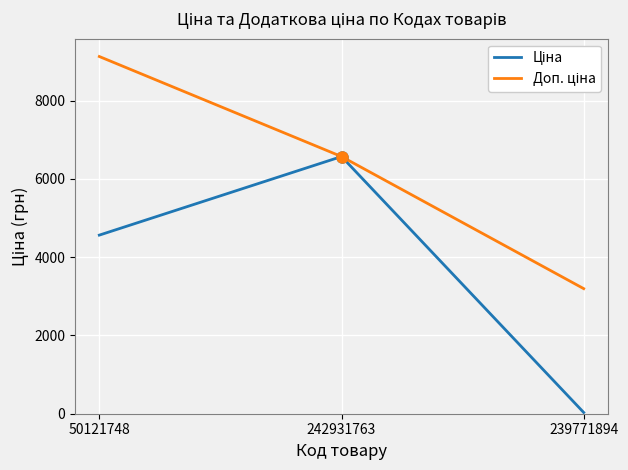

At which category does the chart reach its minimum across all series?

239771894